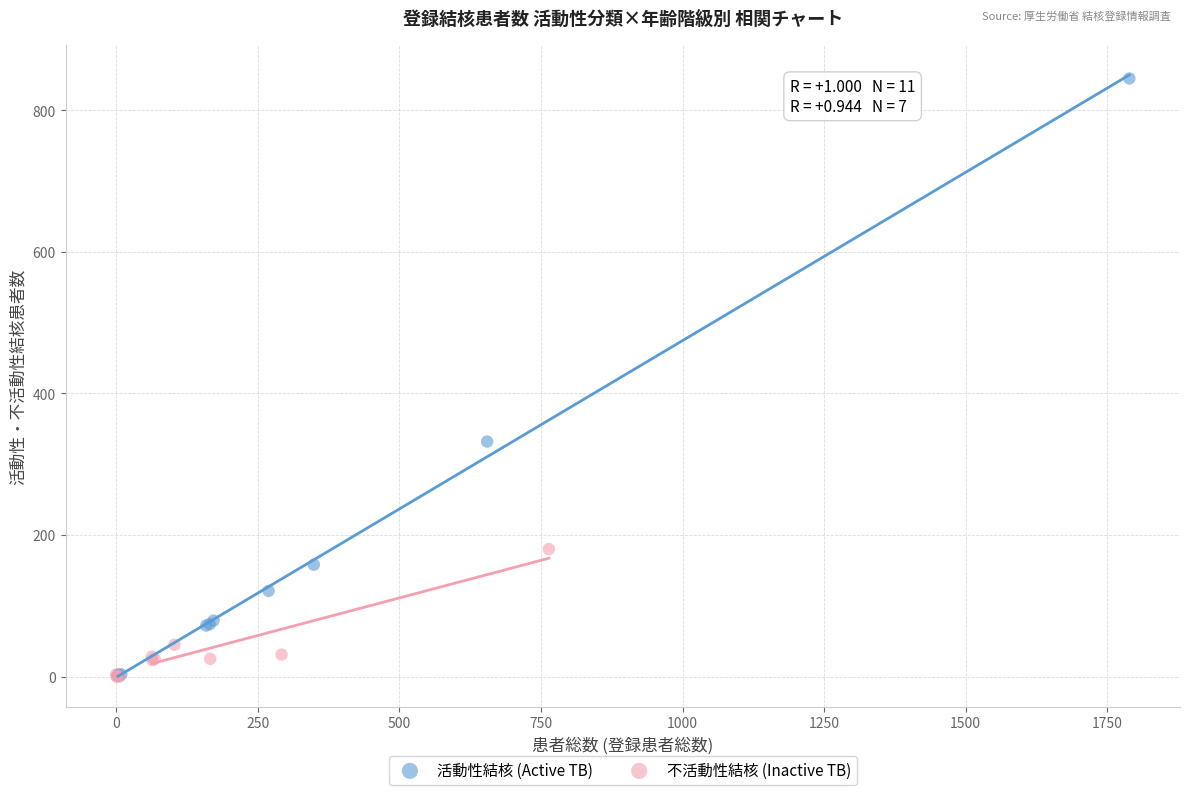

What are all the series names shown in the legend?

活動性結核 (Active TB), 不活動性結核 (Inactive TB)